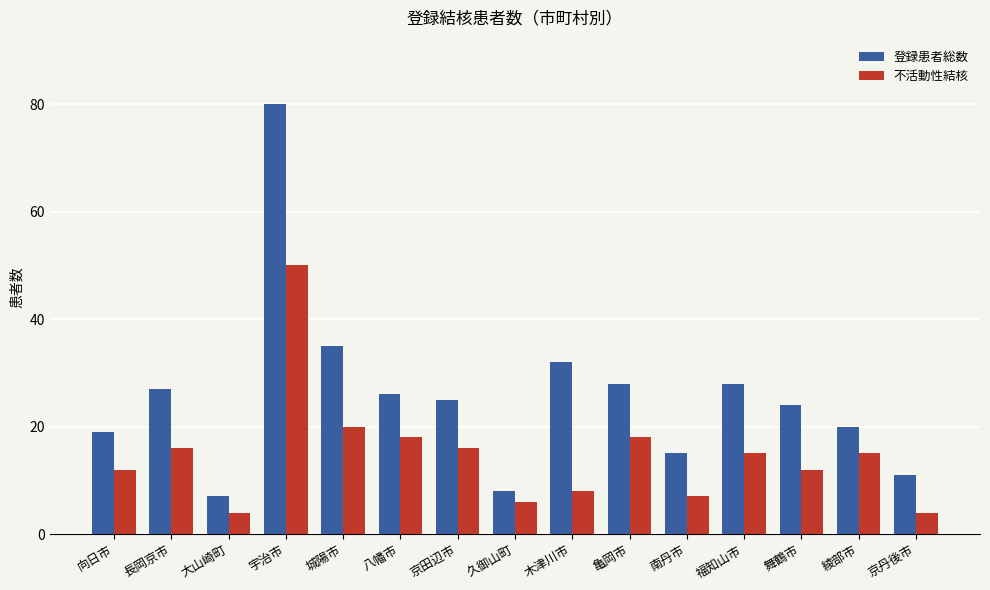

At 長岡京市, list the series in order from smallest to largest.

不活動性結核, 登録患者総数